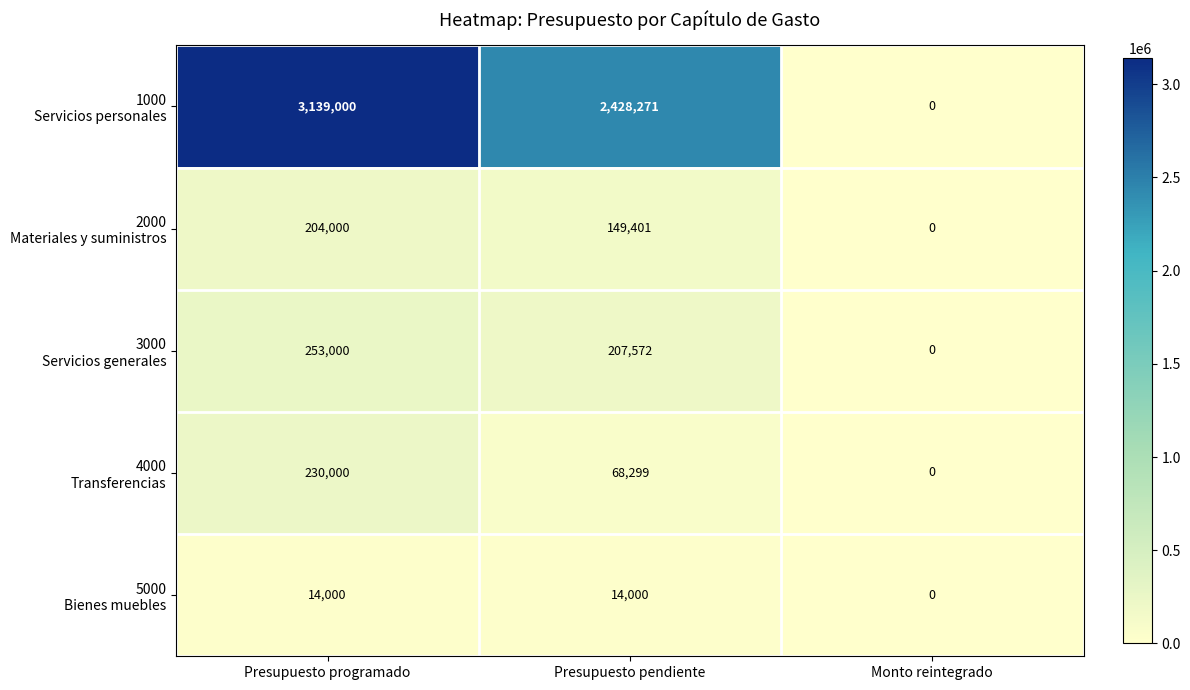

What is the difference between the highest and lowest values at Presupuesto pendiente?

2414271